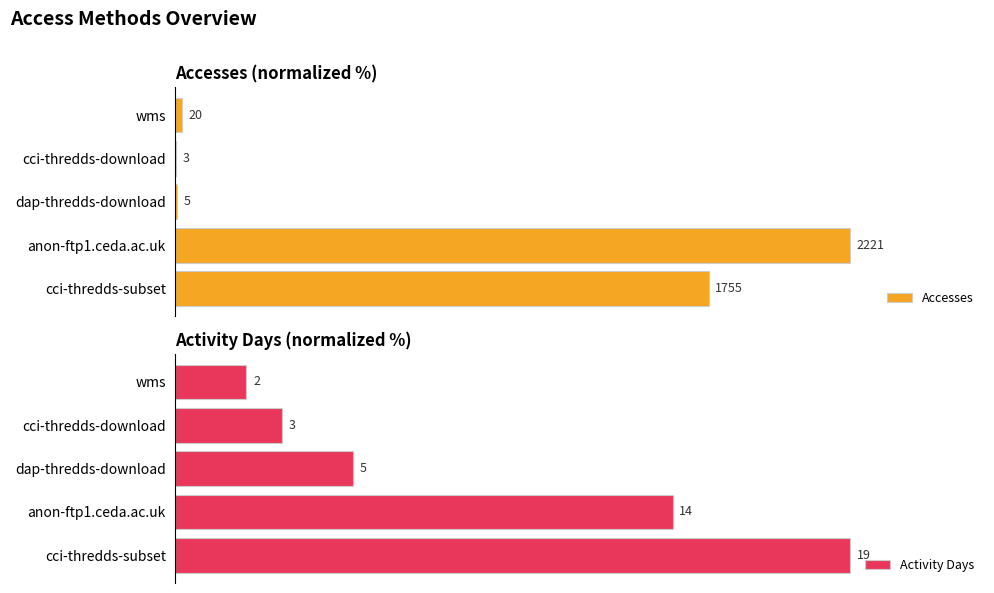

What are all the series names shown in the legend?

Accesses, Activity Days